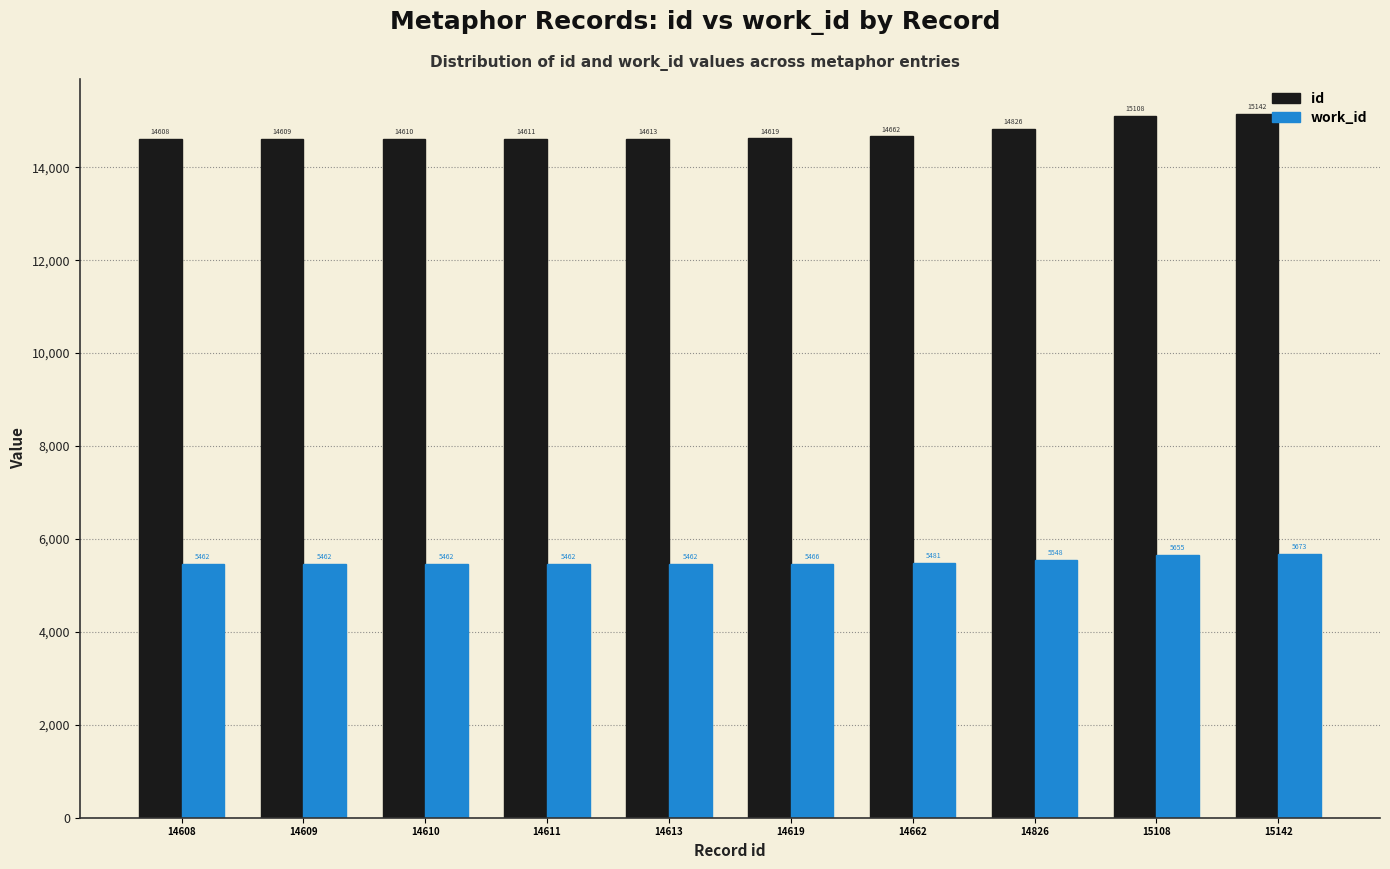

Is the value of work_id at 14611 greater than the value of id at 14608?

No